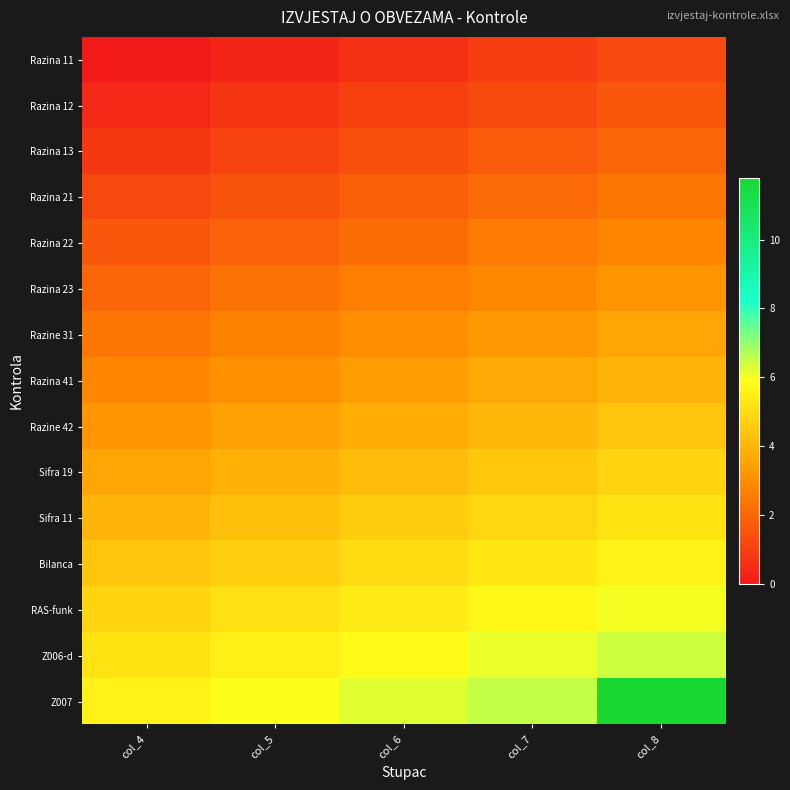

How many distinct data groups are displayed?

15